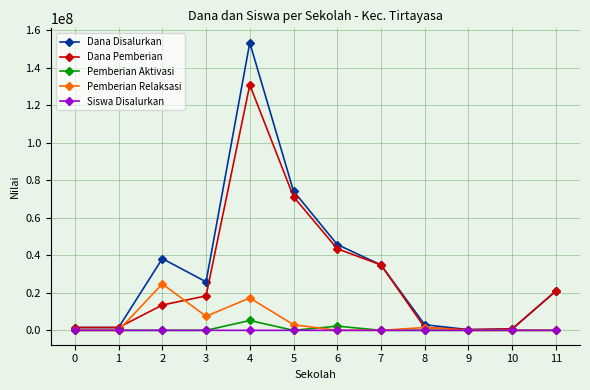

What is the value of the Dana Pemberian point at the 12th from the left?

21000000